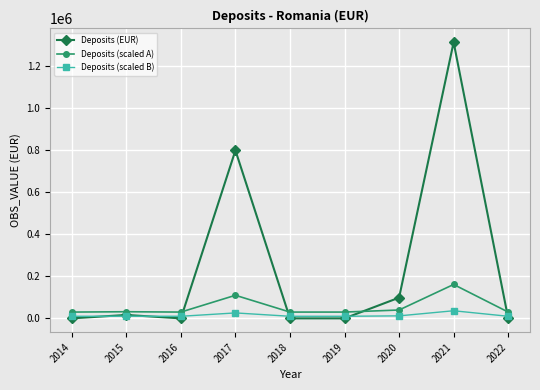

List the series in order of their peak value, lowest first.

Deposits (scaled B), Deposits (scaled A), Deposits (EUR)